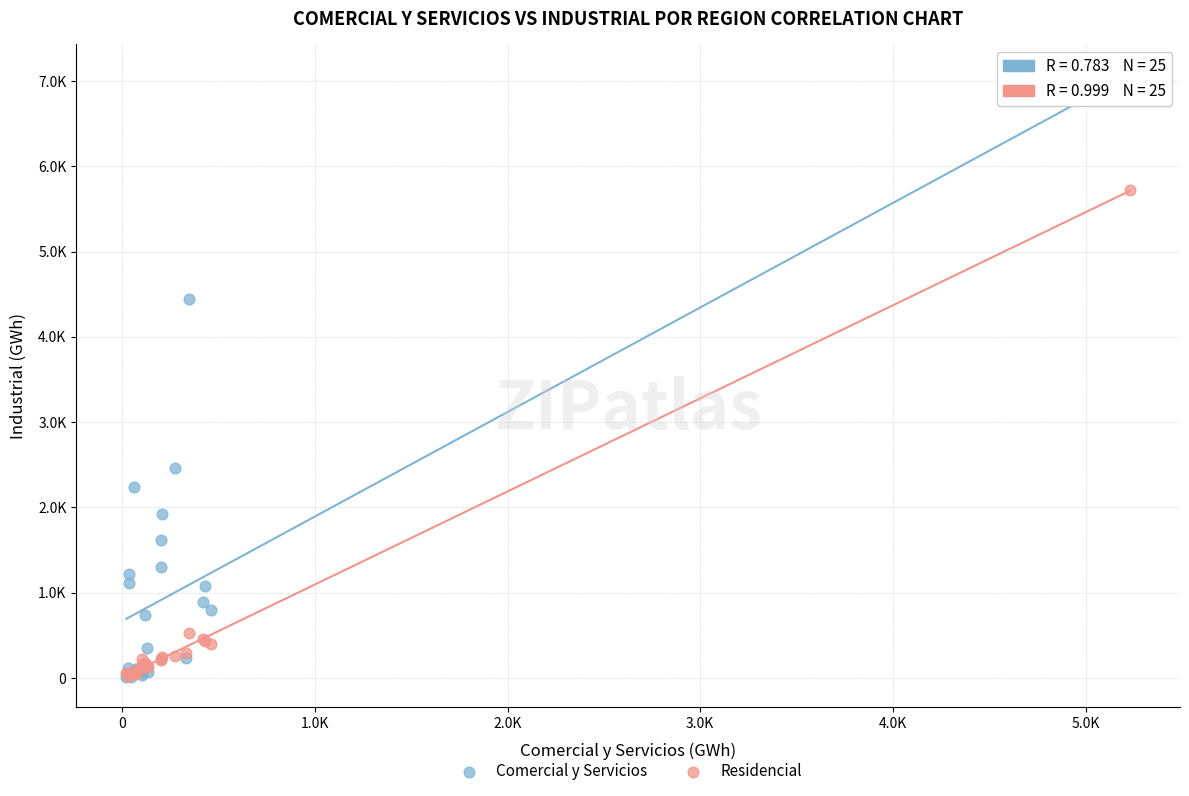

What are all the series names shown in the legend?

Comercial y Servicios, Residencial